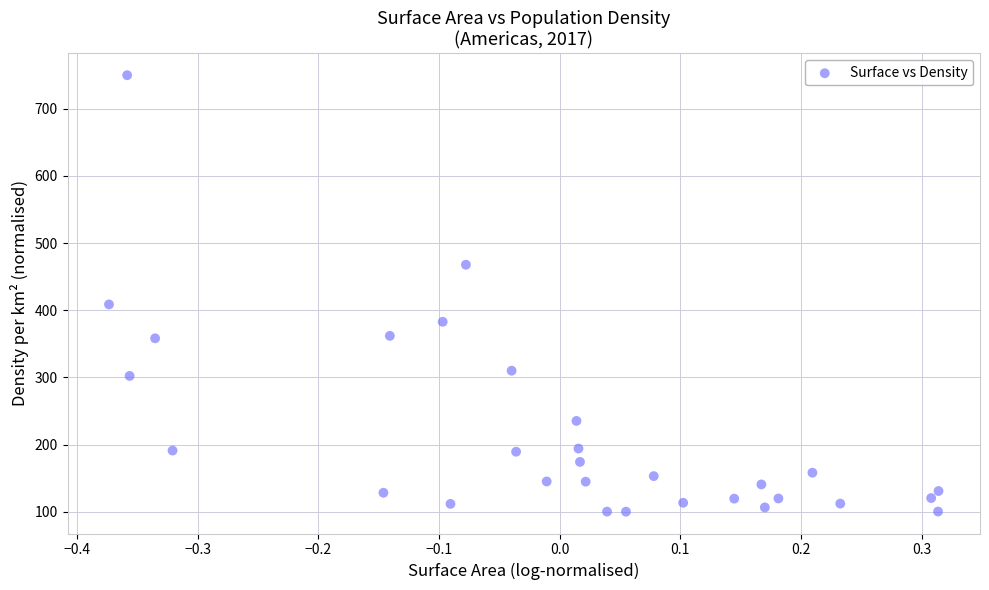

What Y value in the scatter plot is closest to 425?

408.7